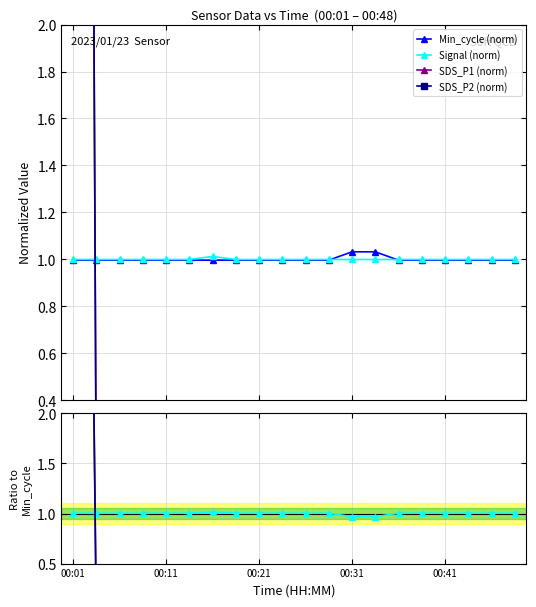

What is the maximum value shown in the chart?

20.0